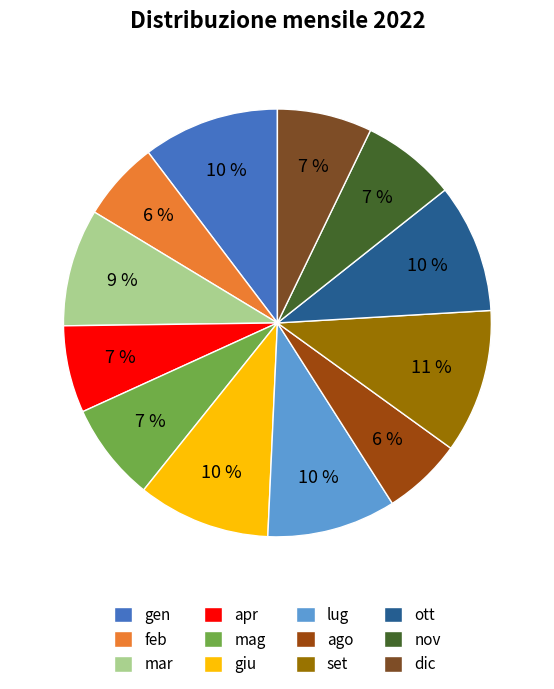

What percentage is the ott slice, to the nearest percent?

10%